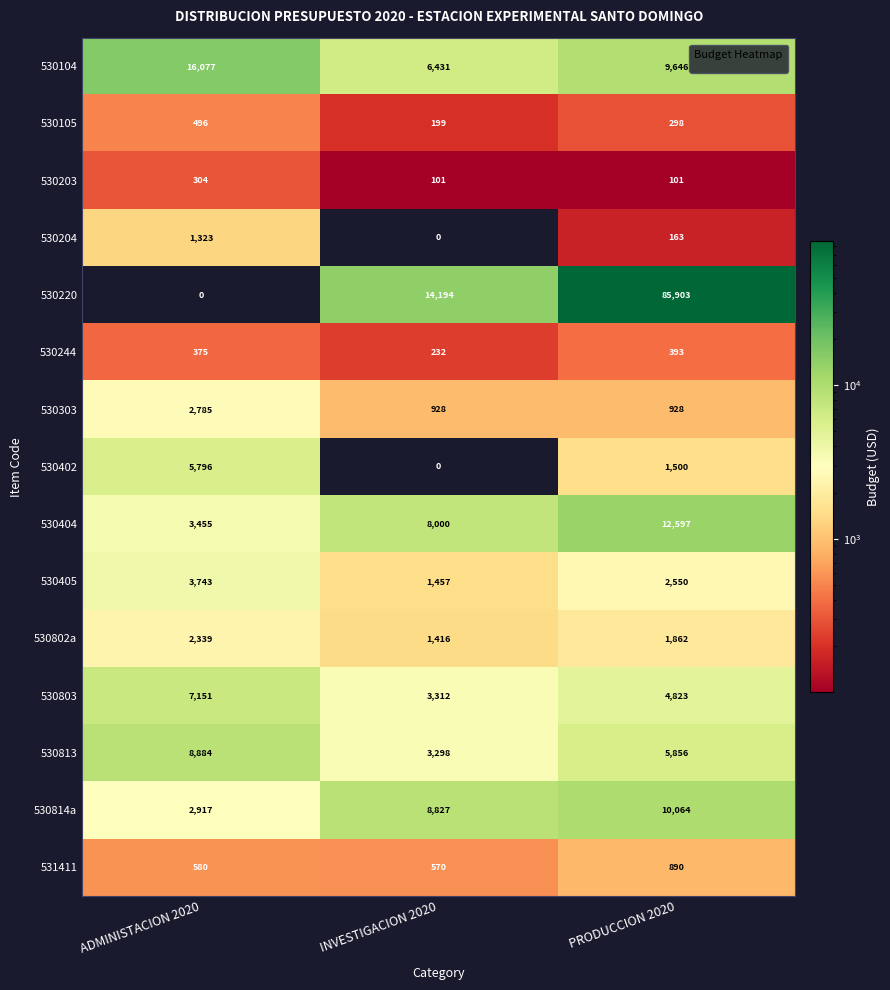

Which series has the largest total across all categories?

530220